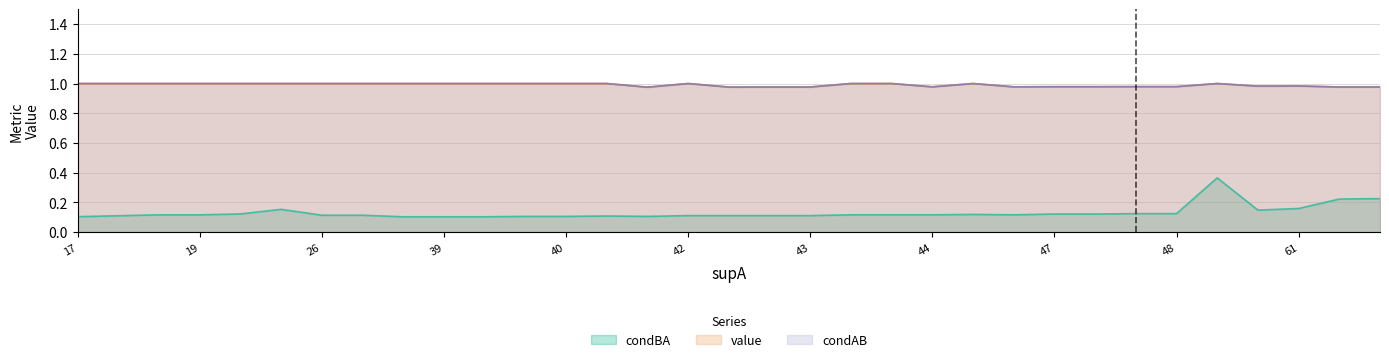

What is the minimum value shown in the chart?

0.1